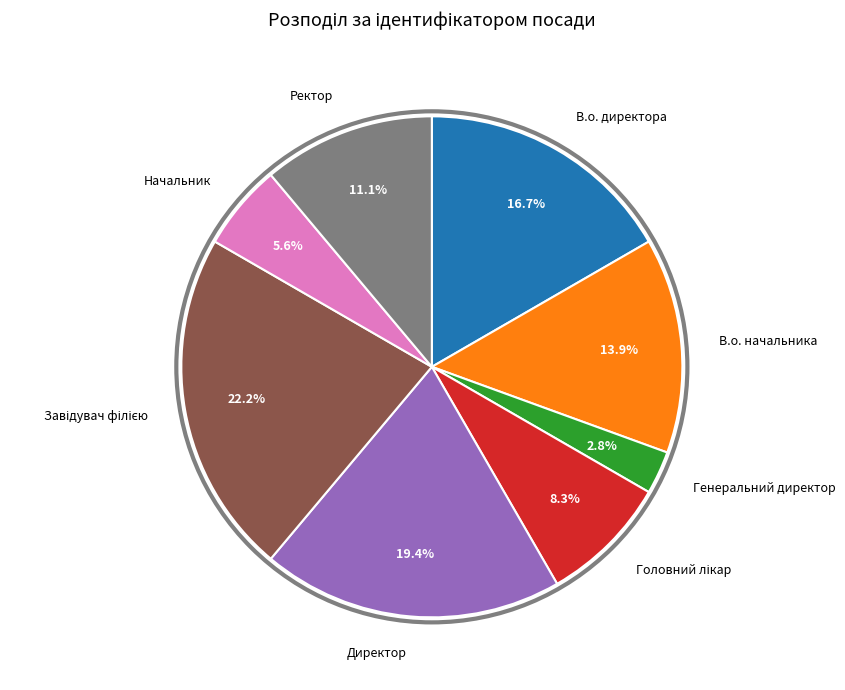

To the nearest percent, what is the difference between the largest and smallest slice percentages?

19%